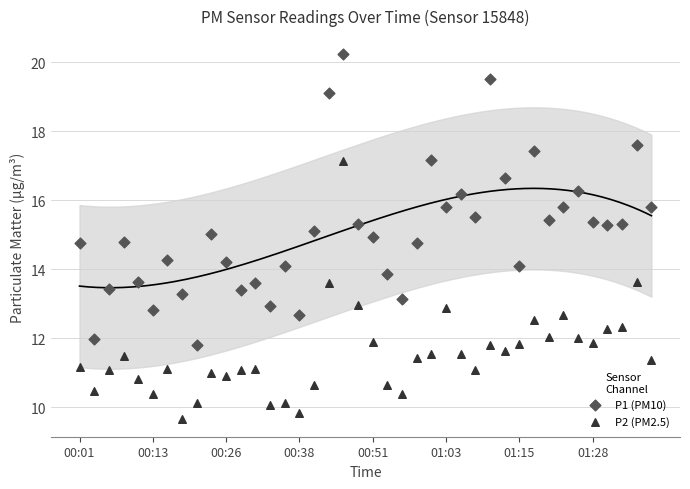

What are all the series names shown in the legend?

P1 (PM10), P2 (PM2.5)